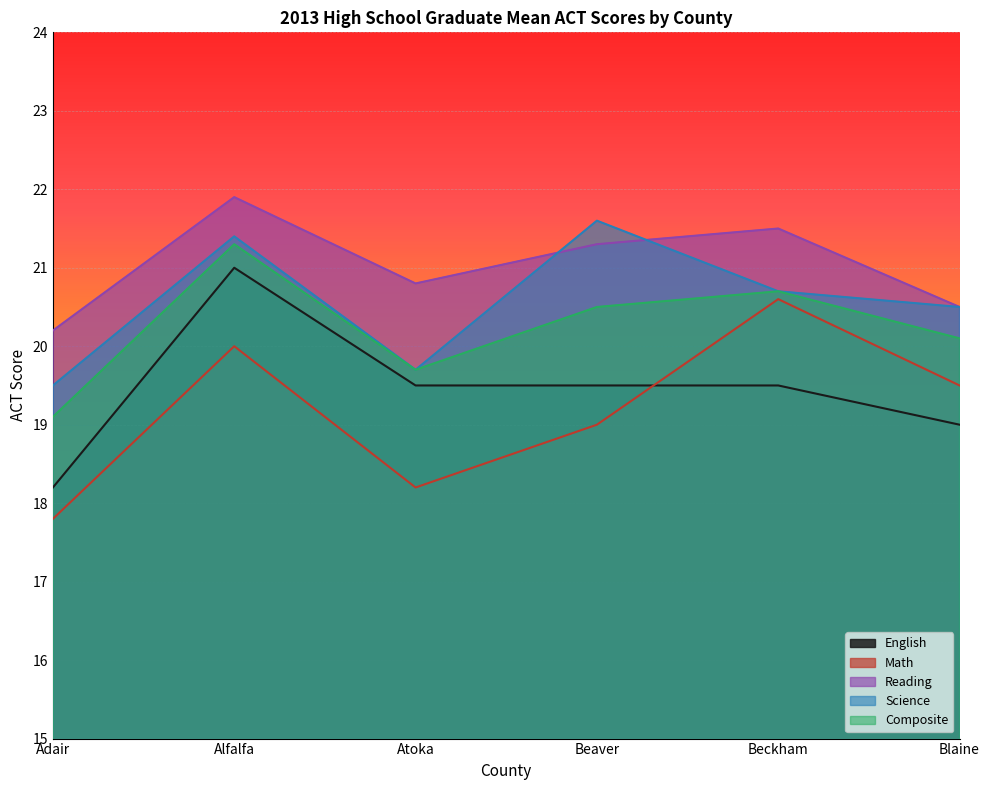

How many interior local peaks does the Science series have?

2